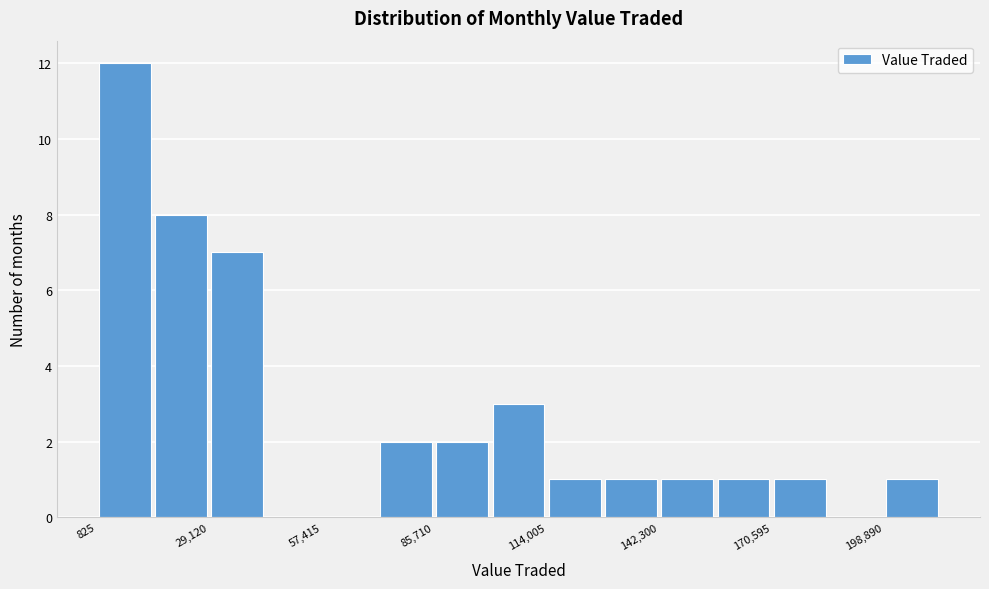

Around what value on the x-axis is the tallest bar? Give the approximate position of its centre, as read against the axis.

10000